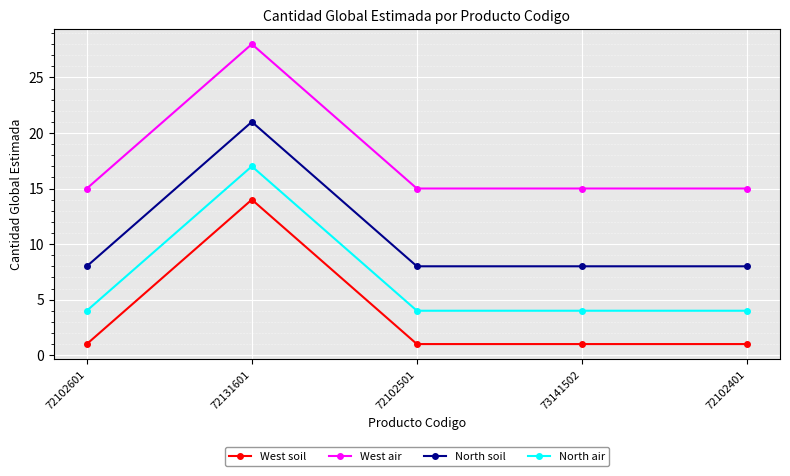

How many lines are shown in the chart?

4